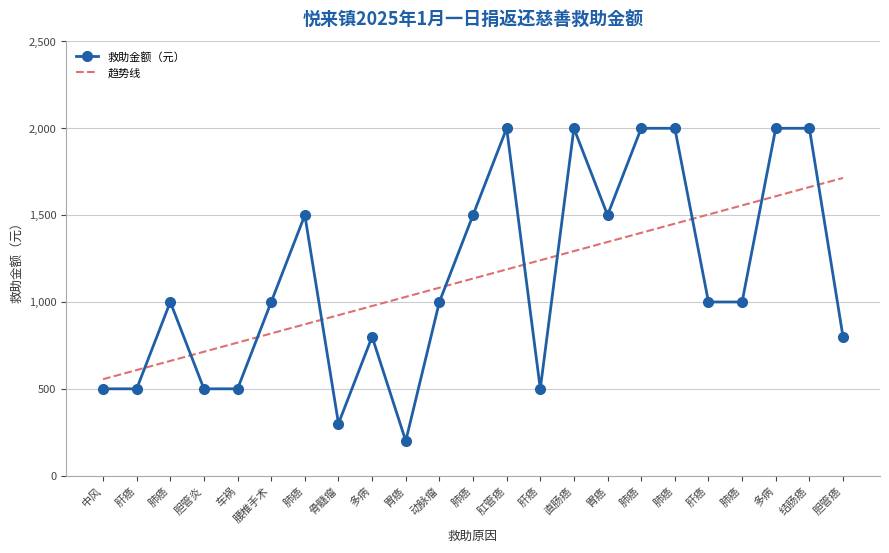

Reading left to right, what are all the values shown in this chart?

中风=500	肝癌=500	肺癌=1000	胆管炎=500	车祸=500	腰椎手术=1000	肺癌=1500	骨髓瘤=300	多病=800	胃癌=200	动脉瘤=1000	肺癌=1500	肛管癌=2000	肝癌=500	直肠癌=2000	胃癌=1500	肺癌=2000	肺癌=2000	肝癌=1000	肺癌=1000	多病=2000	结肠癌=2000	胆管癌=800